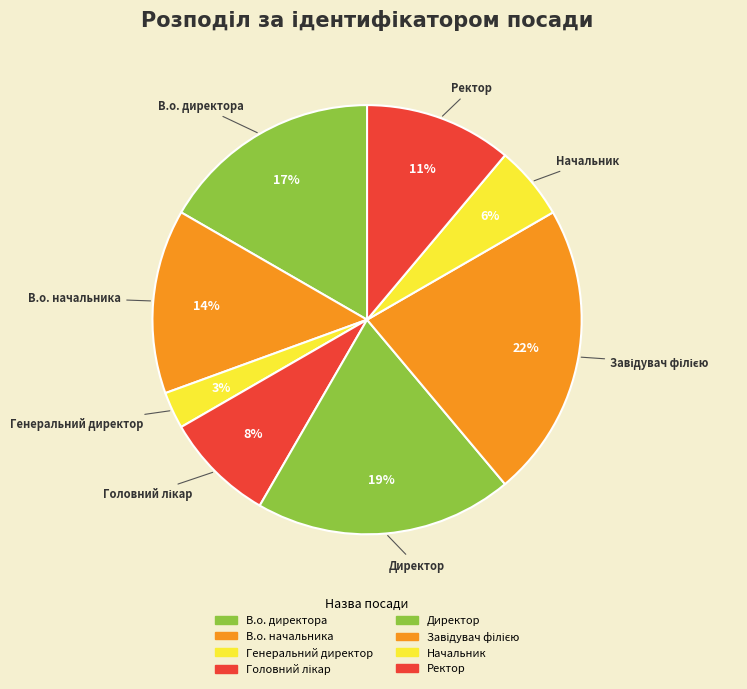

Rank the categories by value from lowest to highest.

Генеральний директор, Начальник, Головний лікар, Ректор, В.о. начальника, В.о. директора, Директор, Завідувач філією